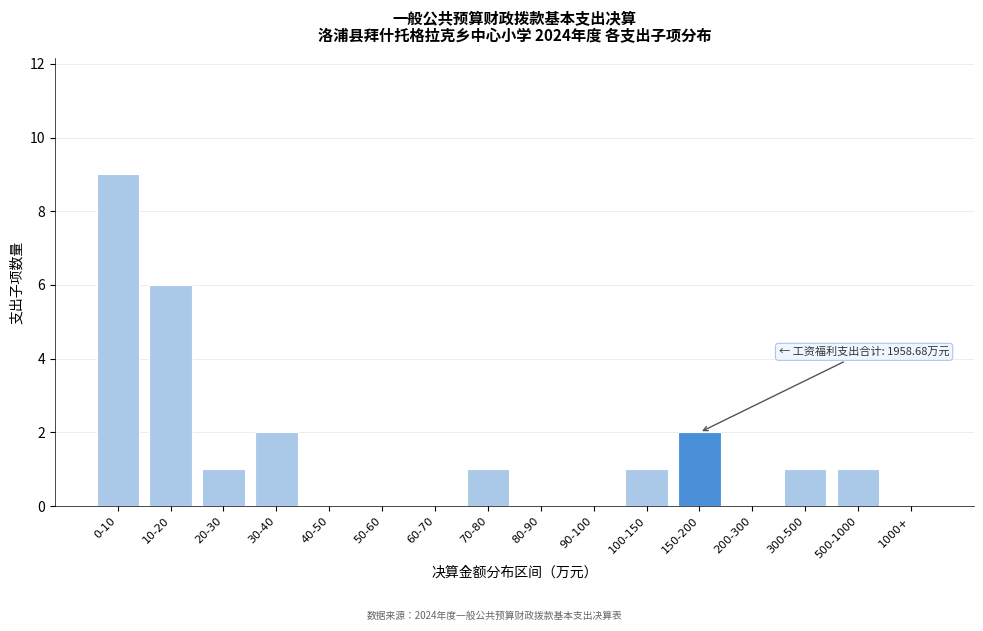

Reading left to right, extract all data points from this chart.

0-10=9	10-20=6	20-30=1	30-40=2	40-50=0	50-60=0	60-70=0	70-80=1	80-90=0	90-100=0	100-150=1	150-200=2	200-300=0	300-500=1	500-1000=1	1000+=0